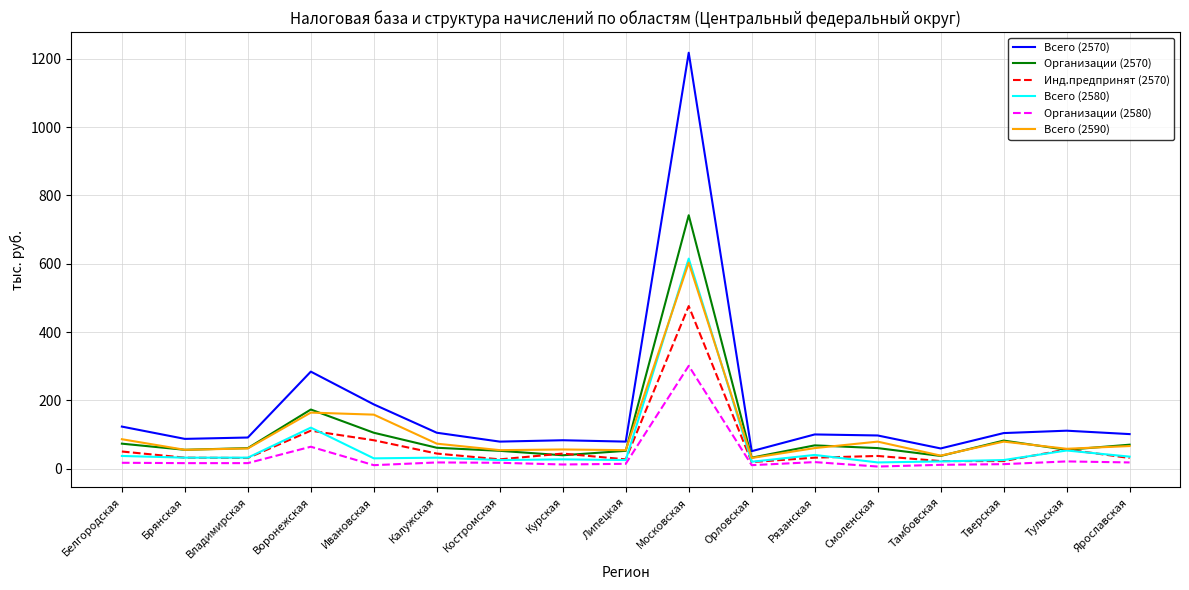

True or false: Всего (2590) and Всего (2570) cross at least once.

False